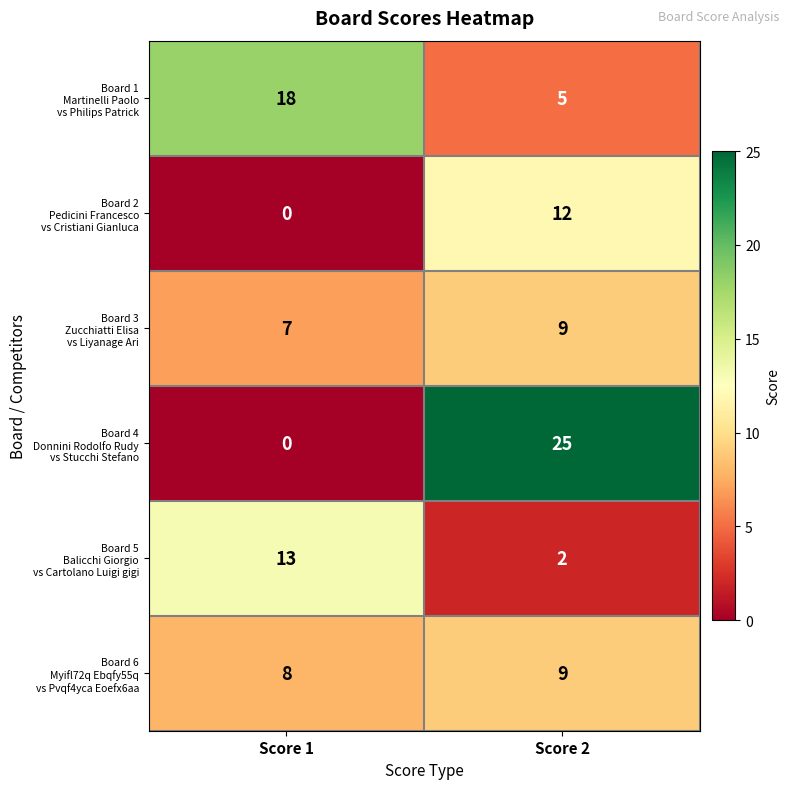

What is the spread (max minus min) of values at Score 2?

23